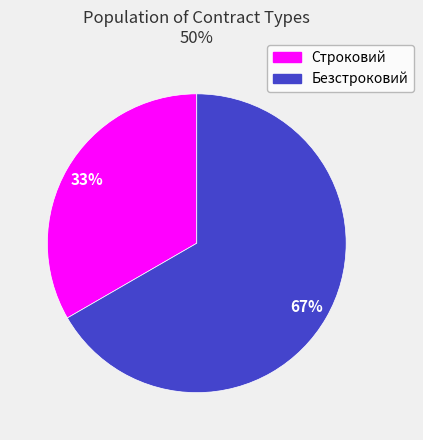

Which slice represents more than half of the pie?

Безстроковий